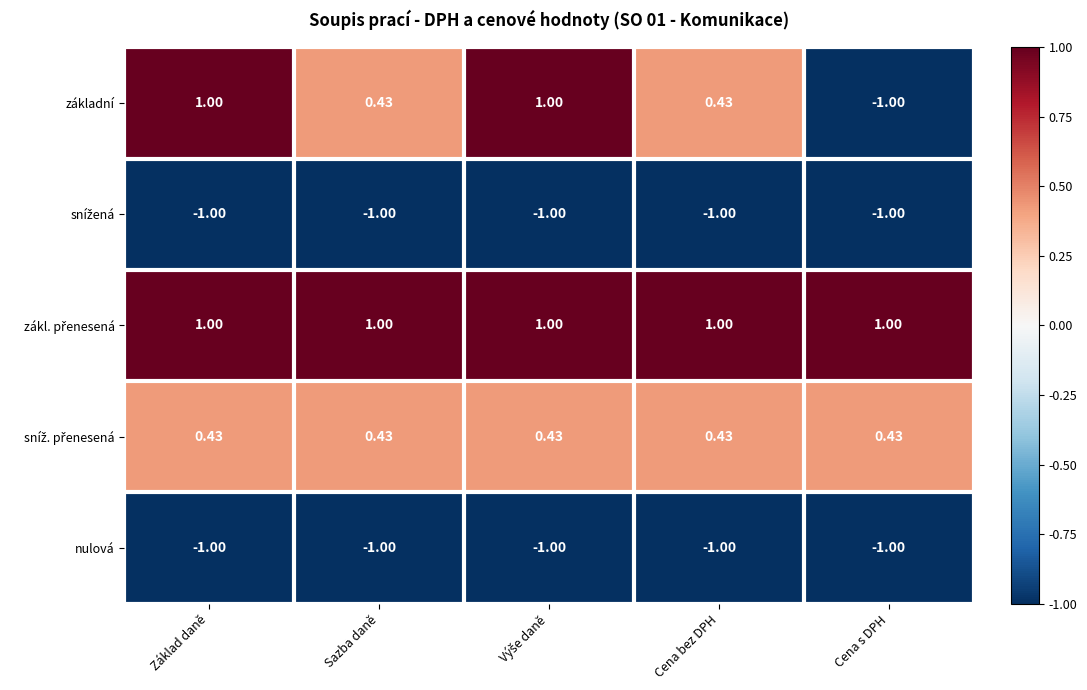

Which series has the widest spread of values?

základní